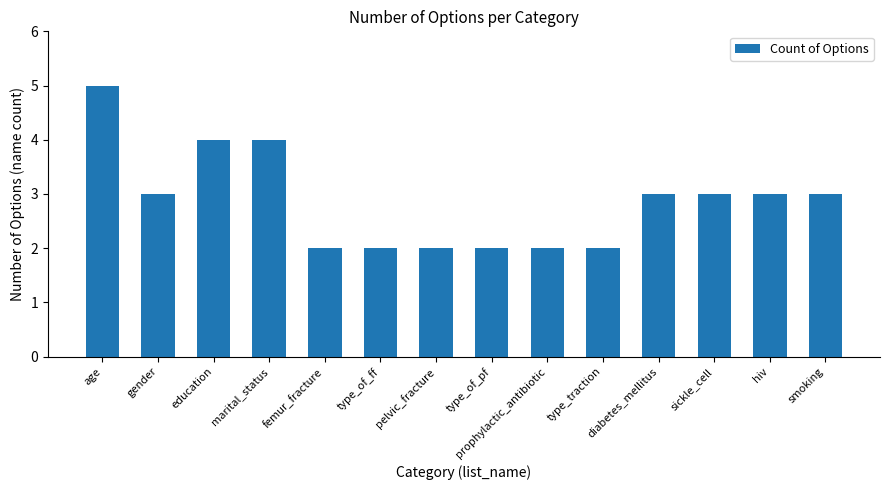

What is the smallest value displayed?

2